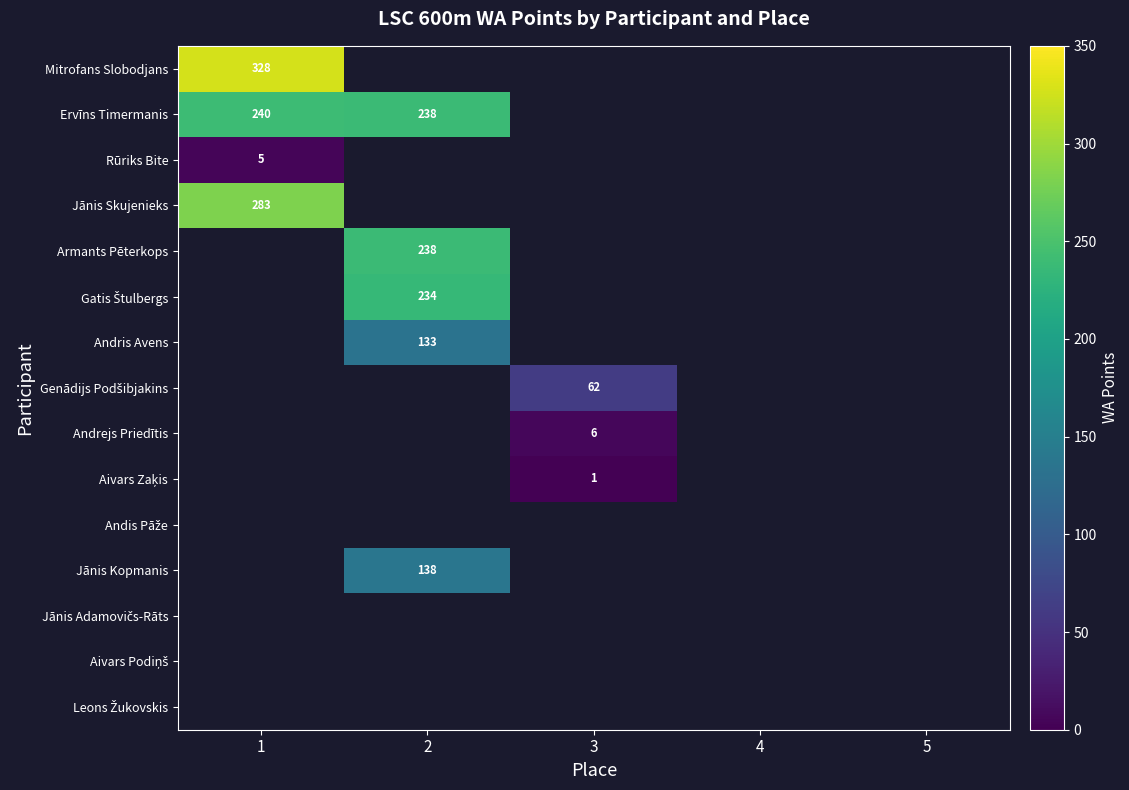

At how many categories does at least one series exceed 110?

2